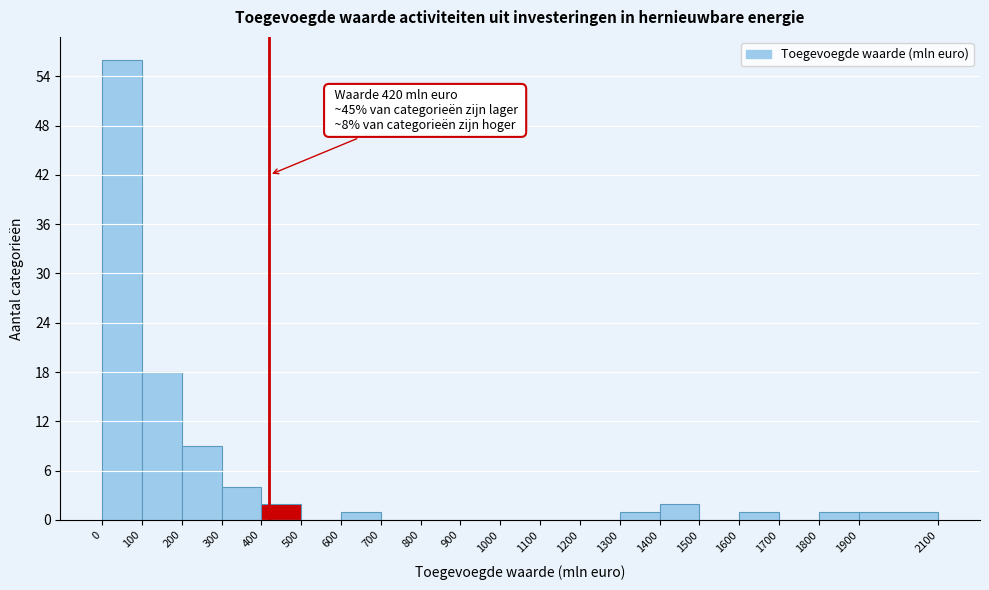

Which range on the x-axis has the tallest bar?

0 to 100